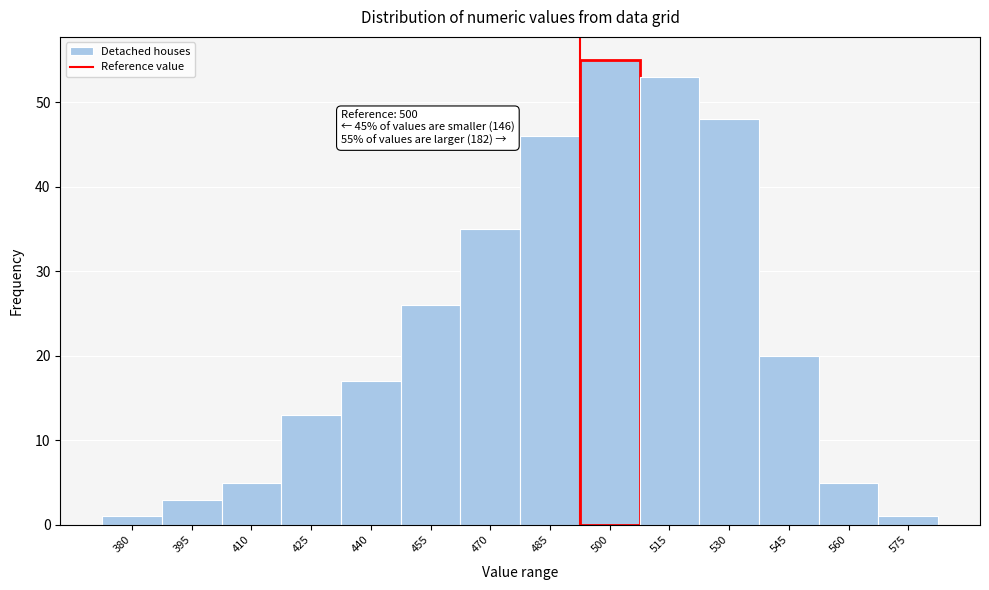

Reading right to left, transcribe all the data shown in this chart.

575=1	560=5	545=20	530=48	515=53	500=55	485=46	470=35	455=26	440=17	425=13	410=5	395=3	380=1